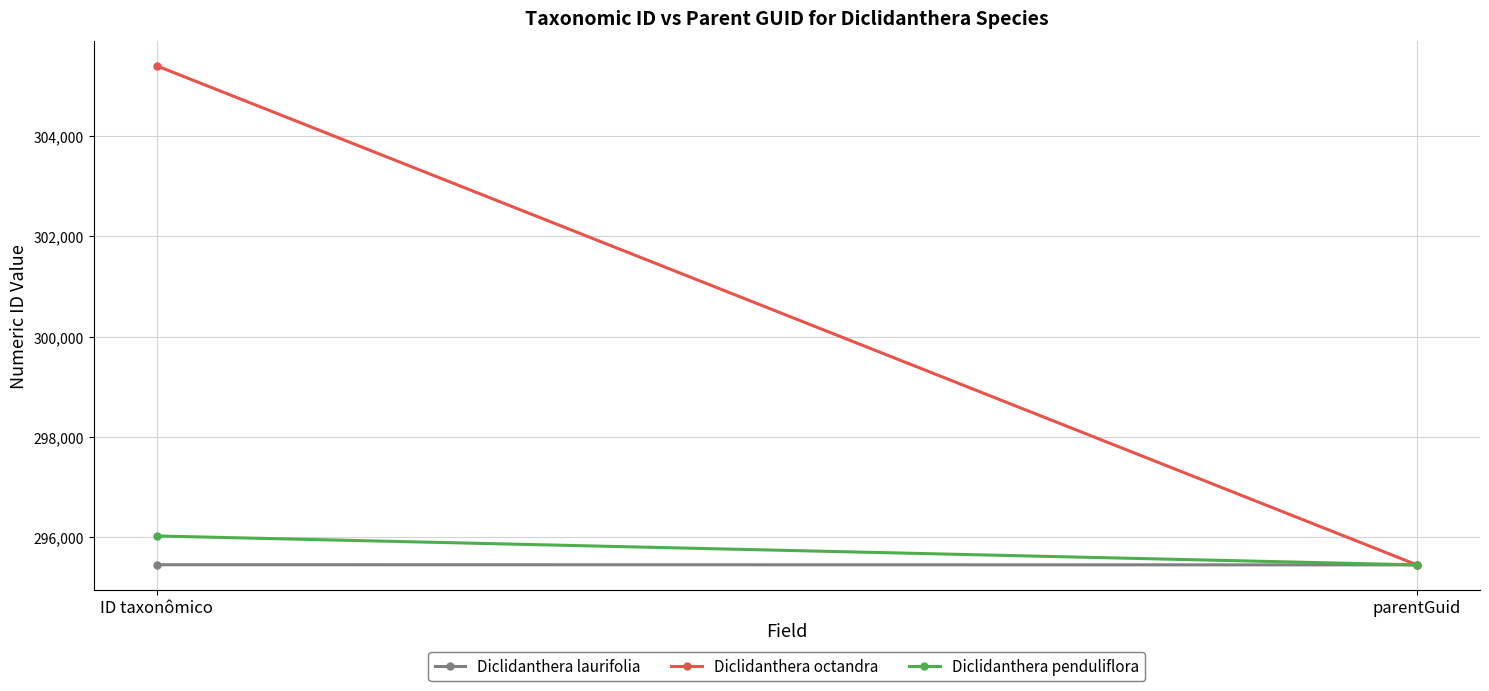

What is the minimum value for Diclidanthera octandra?

295445